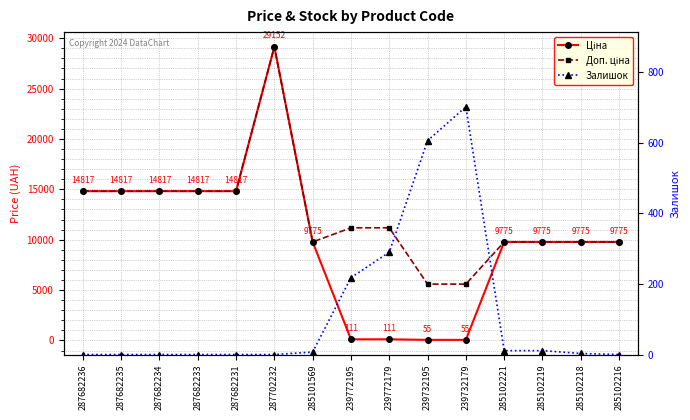

Rank the categories by Доп. ціна value from lowest to highest.

239732195, 239732179, 285101569, 285102221, 285102219, 285102218, 285102216, 239772195, 239772179, 287682236, 287682235, 287682234, 287682233, 287682231, 287702232